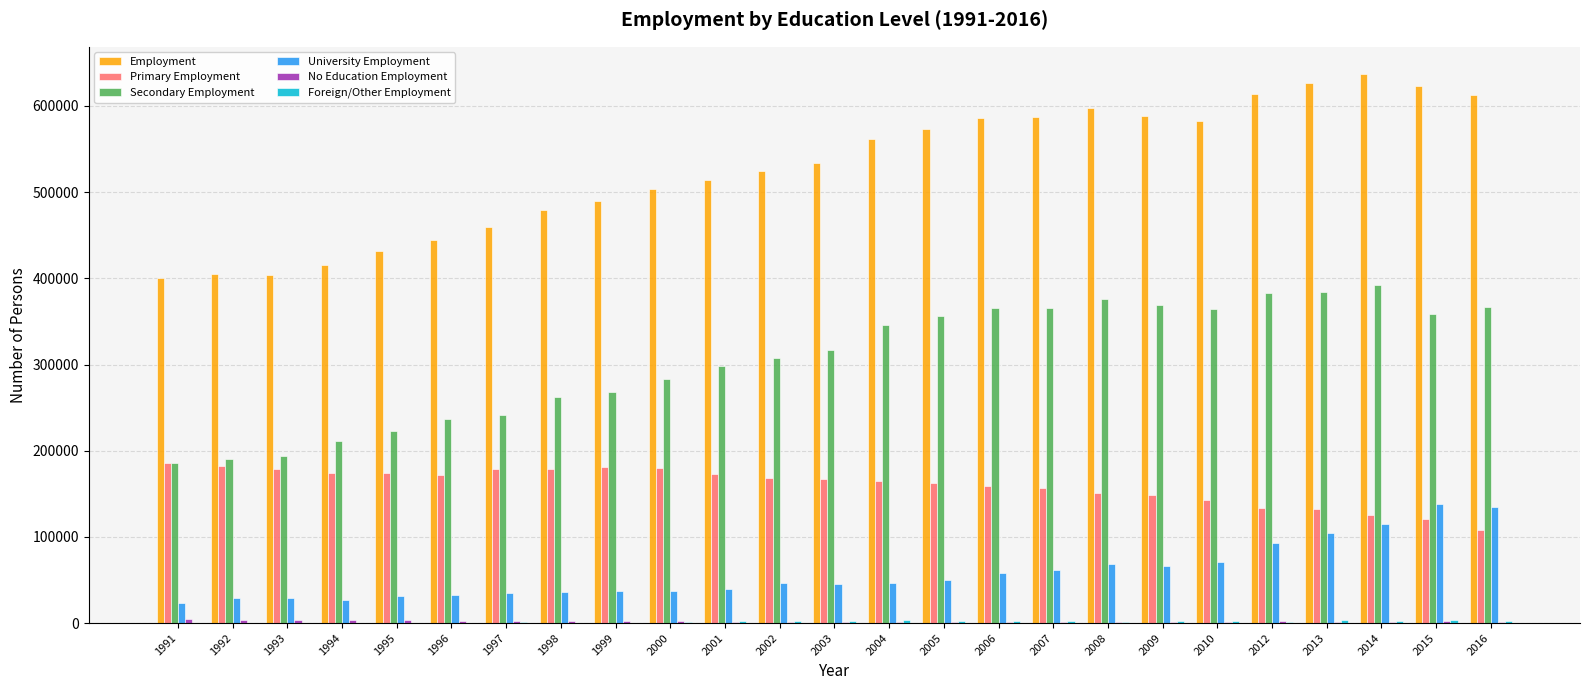

Between 1996 and 2007, which series saw the biggest shift?

Employment